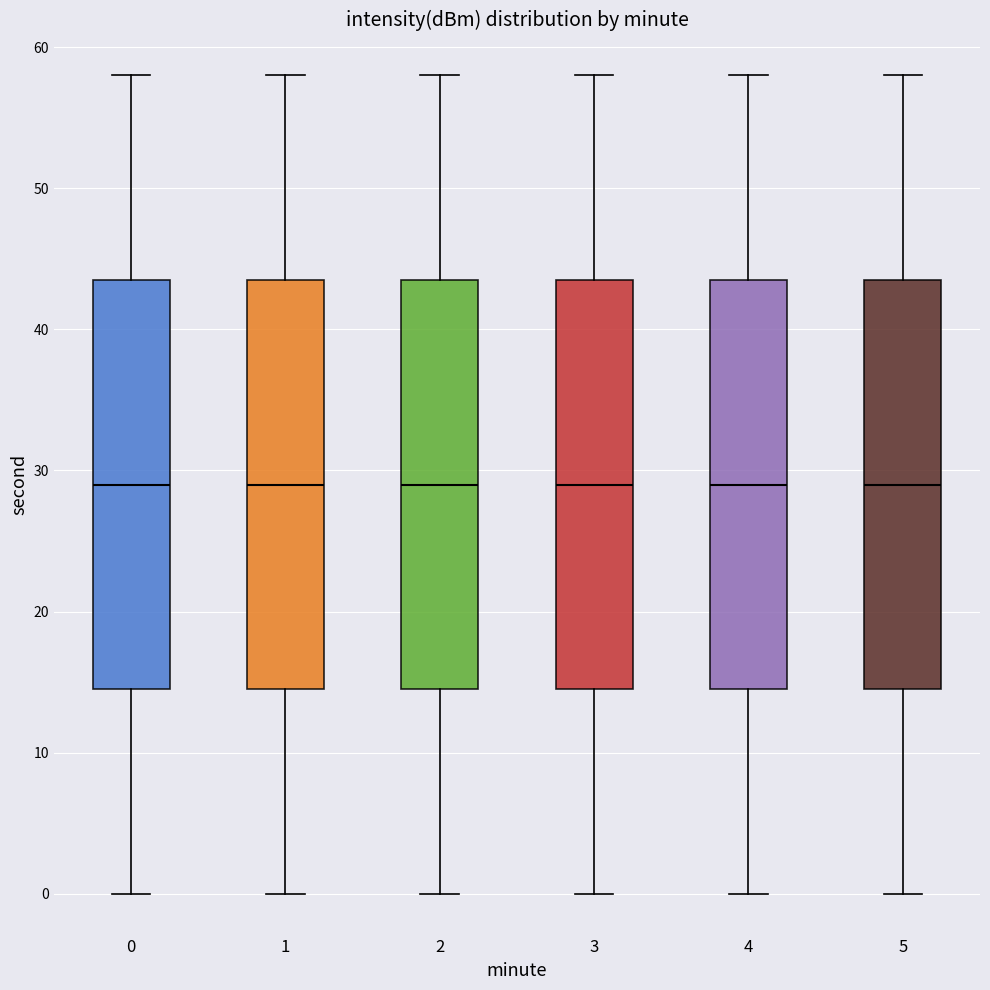

Reading left to right, read every box against the y-axis: the position of its median line, the range the box covers, and the ends of its whiskers. The values are not printed on the chart, so give them approximately, as read against the axis.

0: median 29, box 15 to 44, whiskers 0 to 58
1: median 29, box 15 to 44, whiskers 0 to 58
2: median 29, box 15 to 44, whiskers 0 to 58
3: median 29, box 15 to 44, whiskers 0 to 58
4: median 29, box 15 to 44, whiskers 0 to 58
5: median 29, box 15 to 44, whiskers 0 to 58